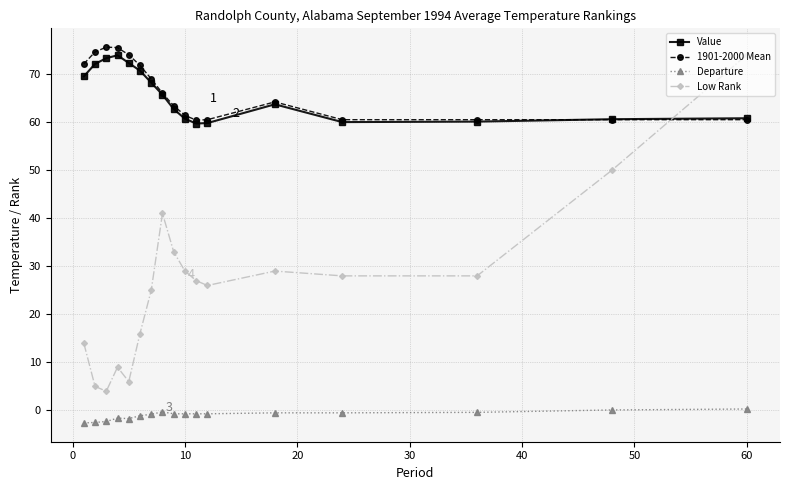

What is the value of the Value point at the 13th from the left?

63.7